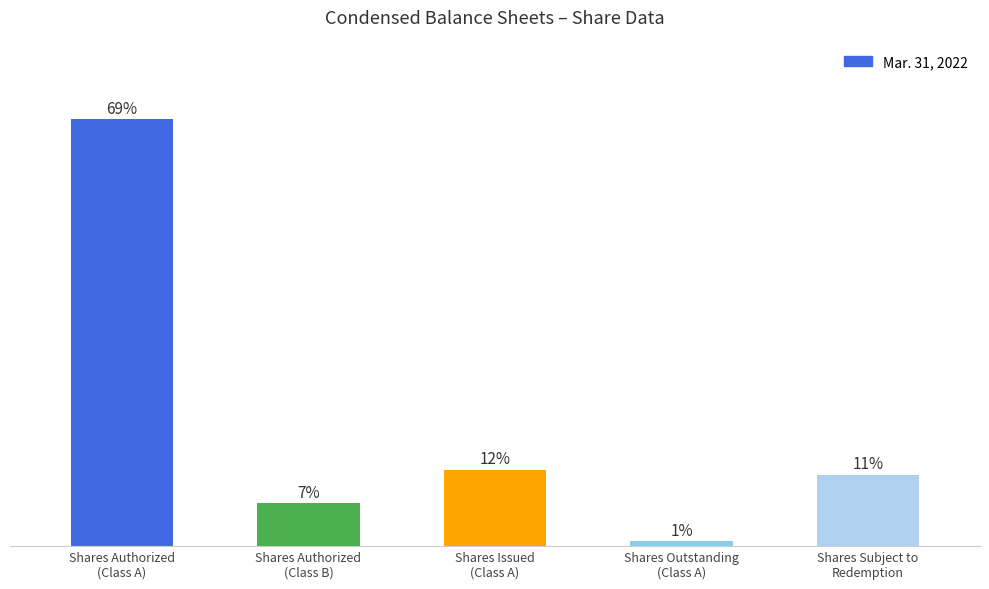

Which label corresponds to the smallest value in the chart?

Shares Outstanding
(Class A)